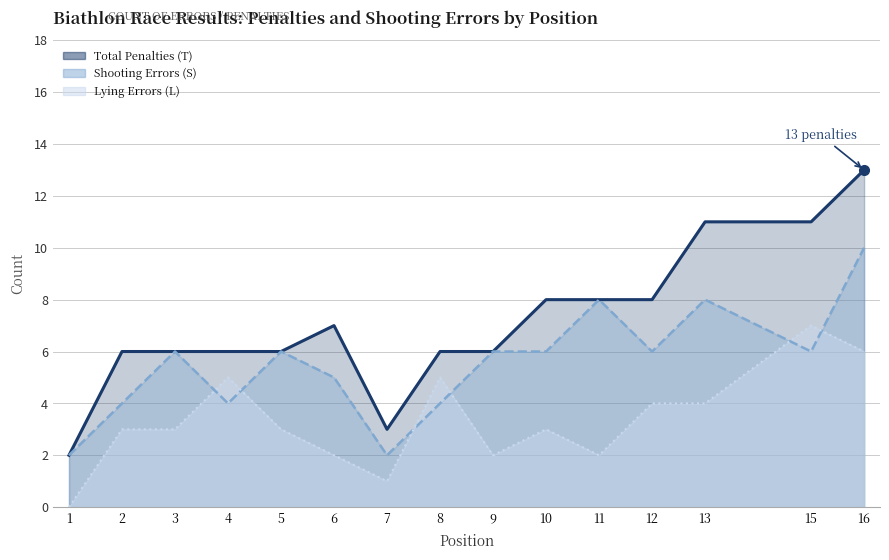

What are all the series names shown in the legend?

Total Penalties (T), Shooting Errors (S), Lying Errors (L)